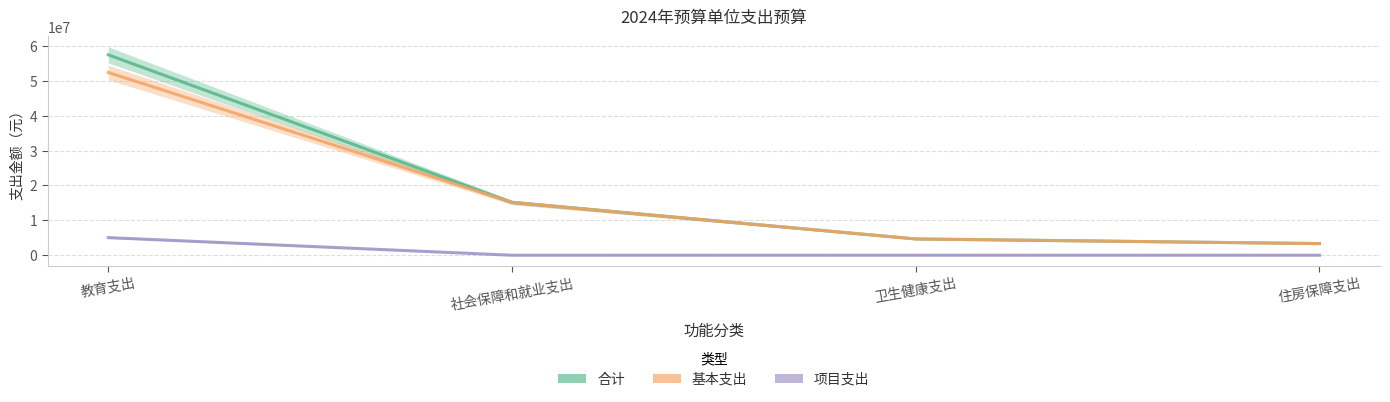

Reading left to right, extract all data points from this chart.

合计: 教育支出=57451223.3	社会保障和就业支出=15149920.6	卫生健康支出=4665733.6	住房保障支出=3334389.5
基本支出: 教育支出=52402621.1	社会保障和就业支出=15149920.6	卫生健康支出=4665733.6	住房保障支出=3334389.5
项目支出: 教育支出=5048602.2	社会保障和就业支出=0.0	卫生健康支出=0.0	住房保障支出=0.0